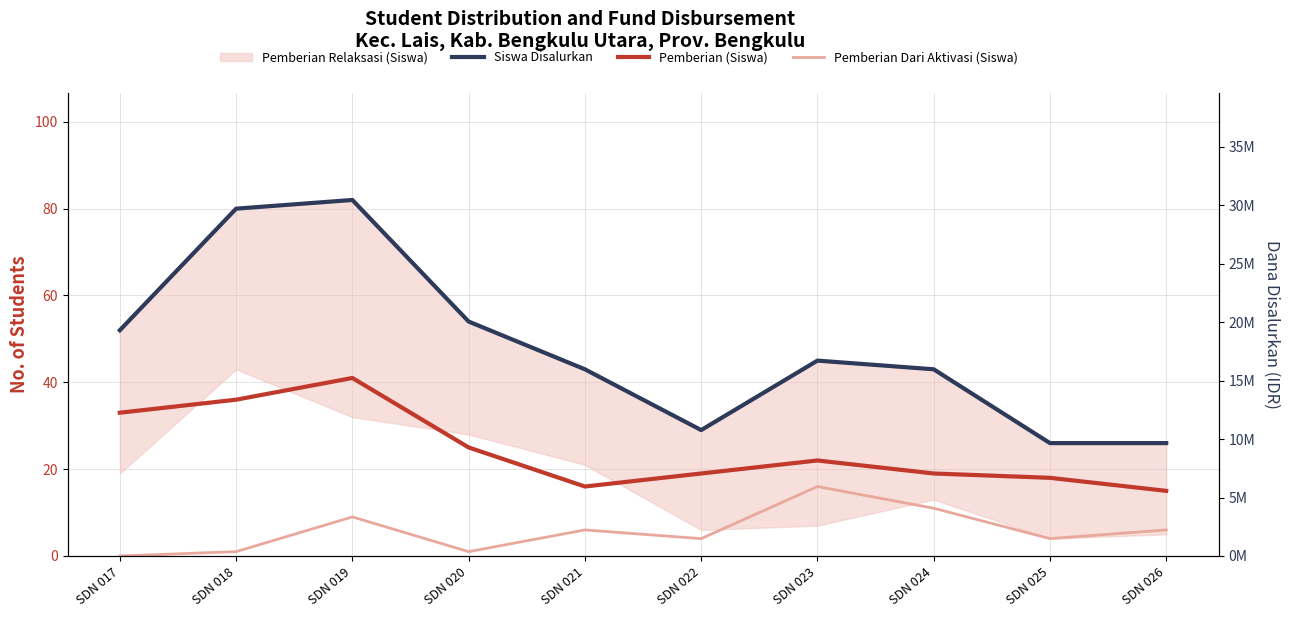

What value does the Pemberian (Siswa) series have at SDN 023, to the nearest 5?

20